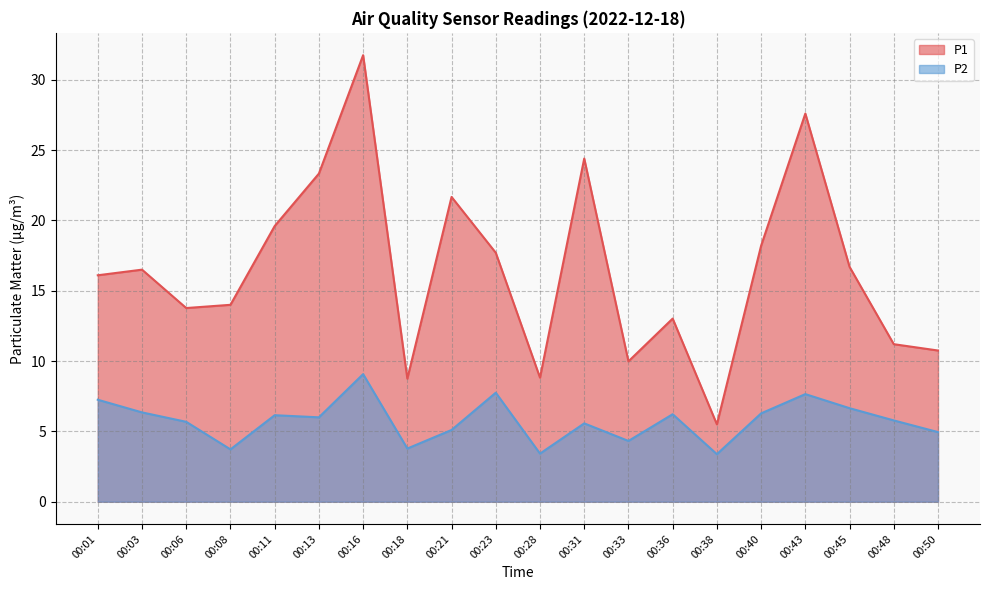

At which label does P2 reach its minimum?

00:38